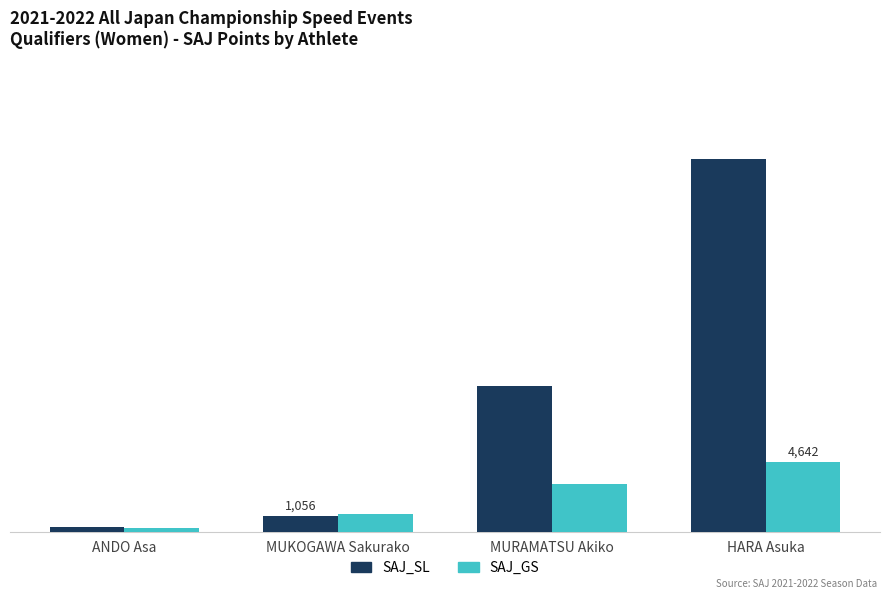

Rank the categories by SAJ_SL value from lowest to highest.

ANDO Asa, MUKOGAWA Sakurako, MURAMATSU Akiko, HARA Asuka